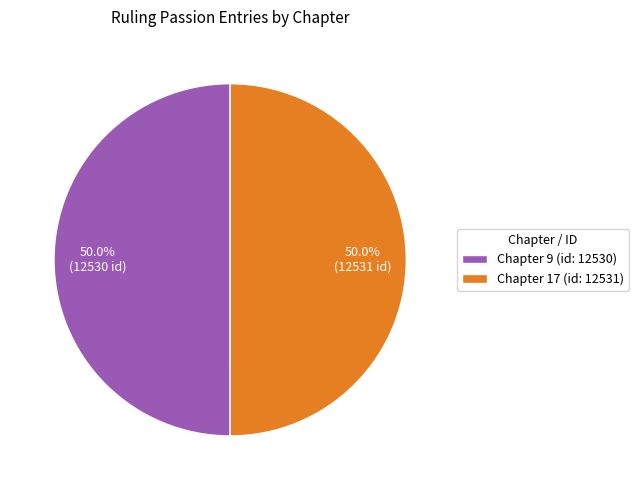

To the nearest percent, what percentage of the pie is Chapter 17?

50%